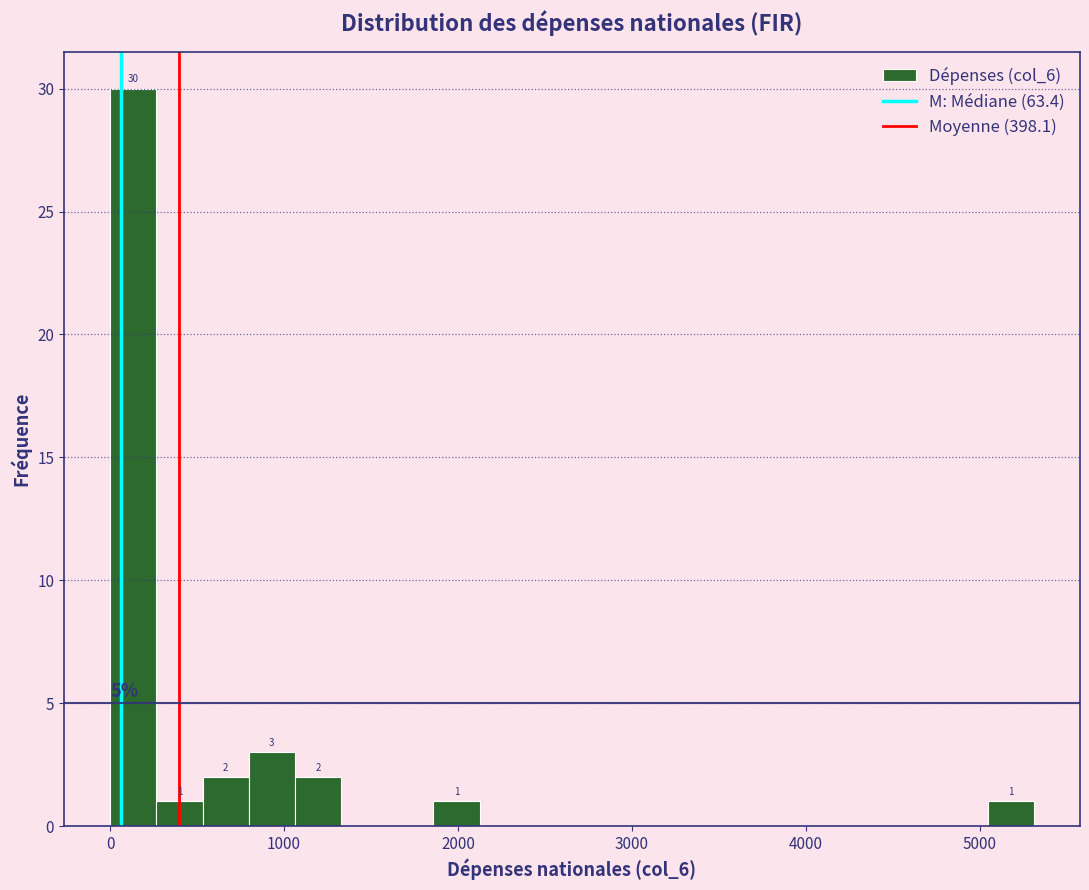

Read against the x-axis, roughly where is the centre of the tallest bar?

100